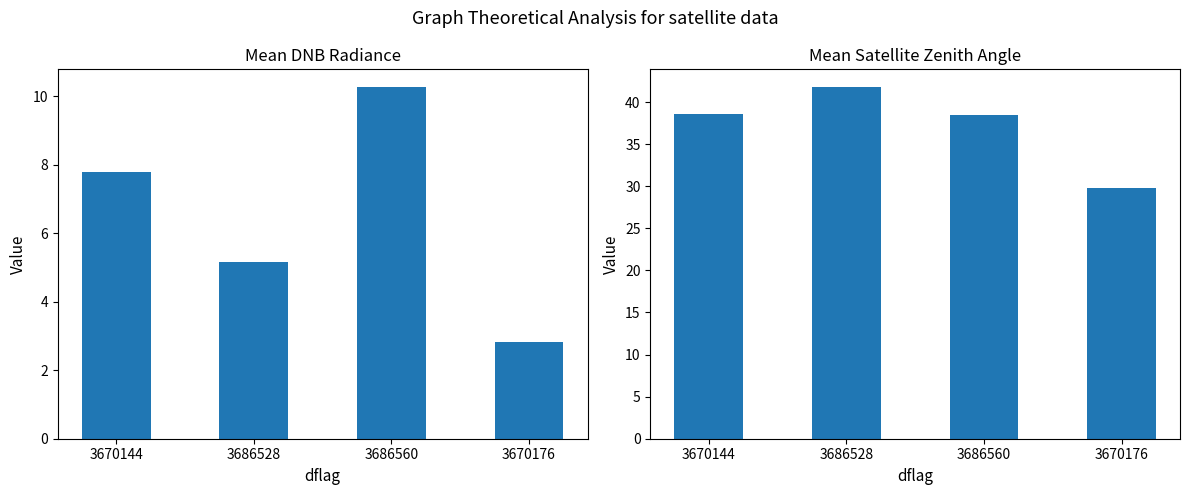

True or false: mean_dnbrad has a value of 13.6 at 3670144.

False